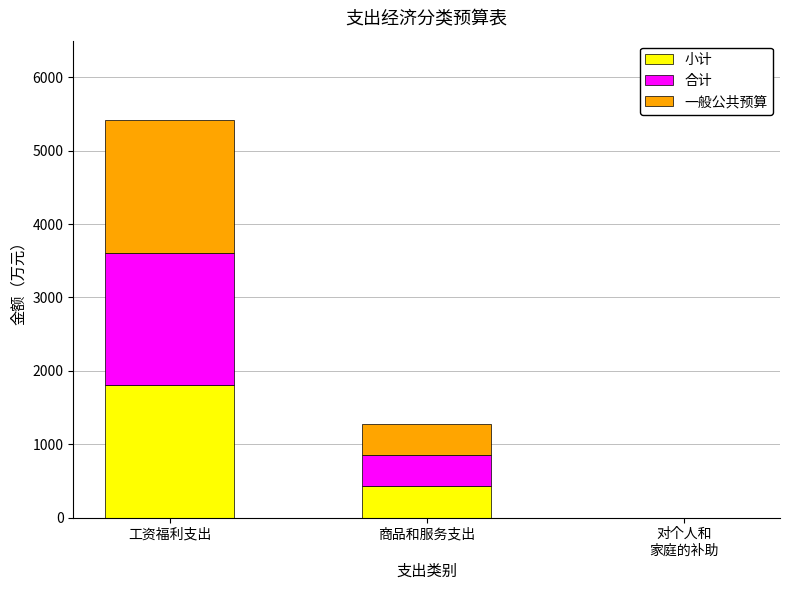

The value of 小计 at 工资福利支出 is 362.5. True or false?

False